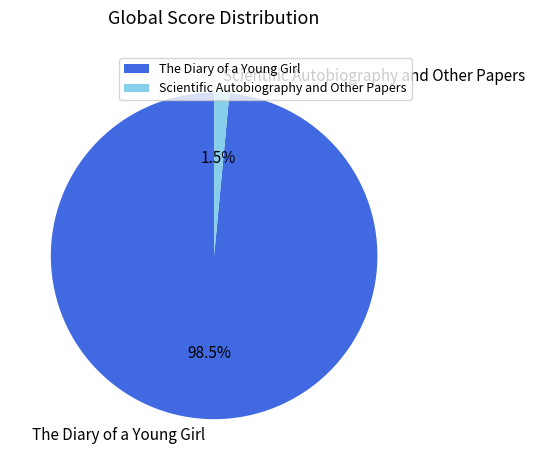

To the nearest percent, what is the average slice percentage?

50%